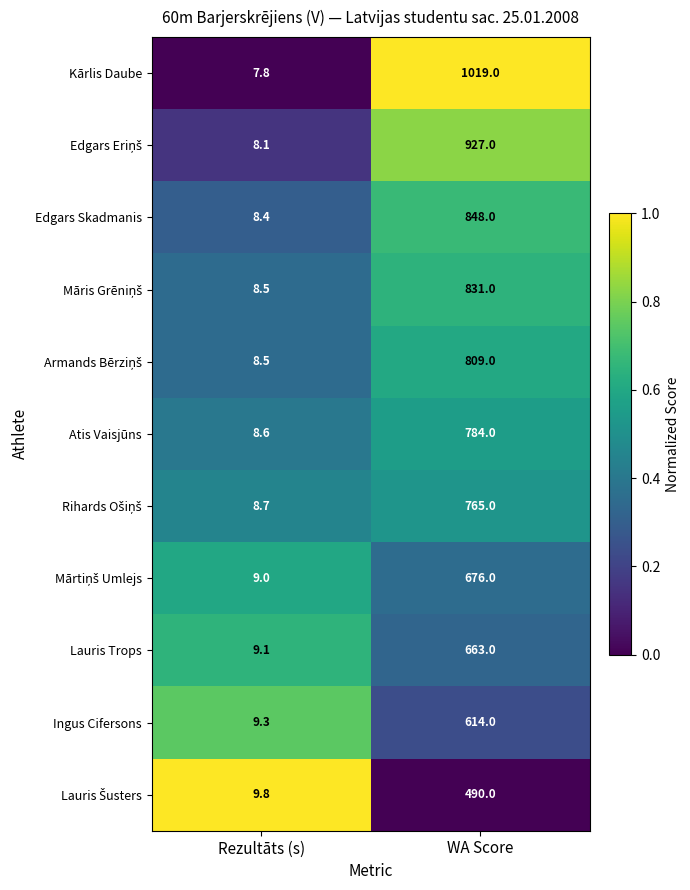

What is the difference between the Atis Vaisjūns values at Rezultāts (s) and WA Score?

775.4